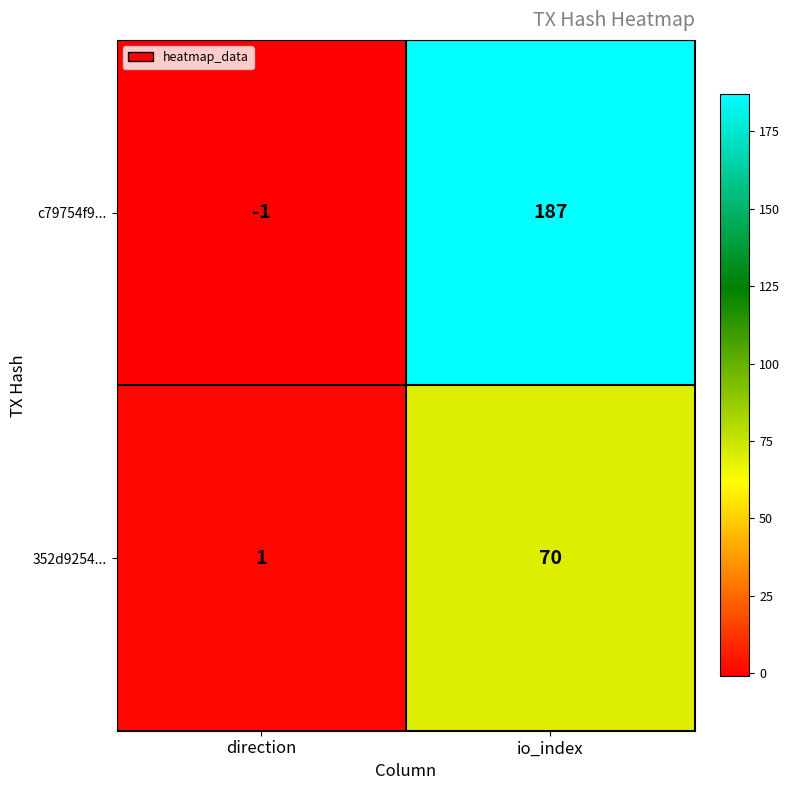

What is the total value across all series at io_index?

257